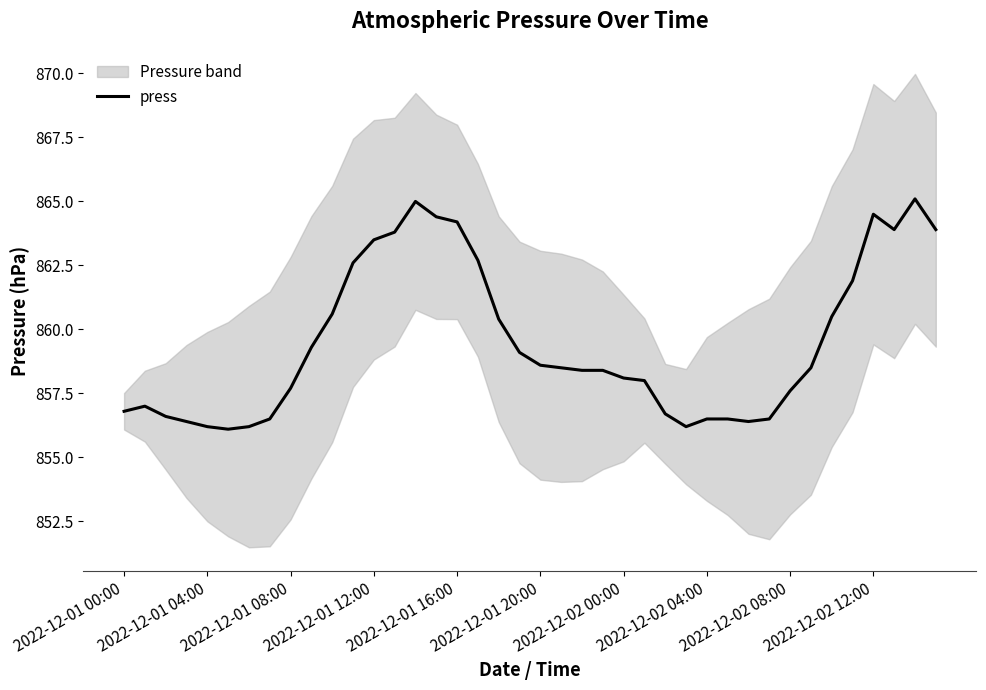

At which category does the chart reach its peak across all series?

38